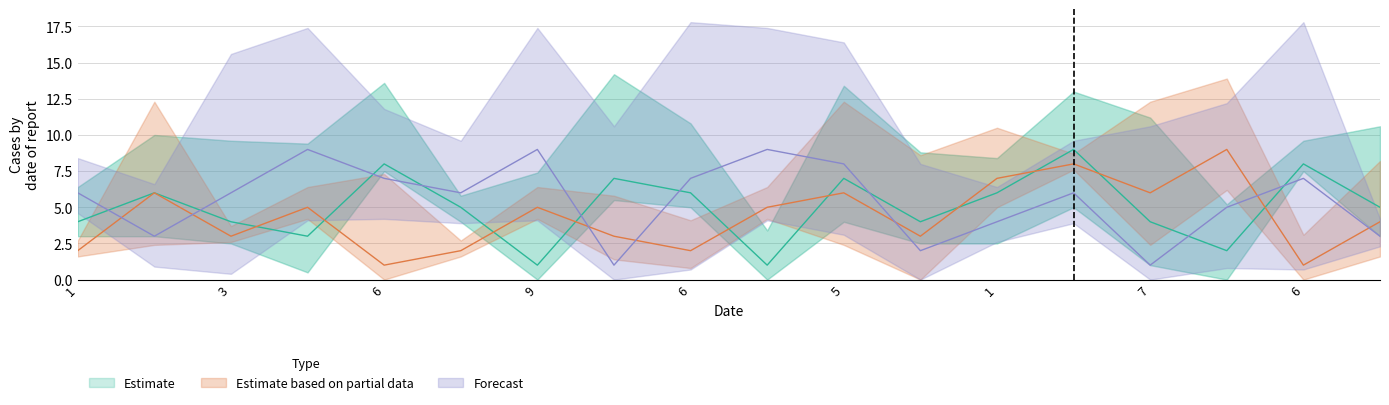

What is the average value of the col_7 series?

6